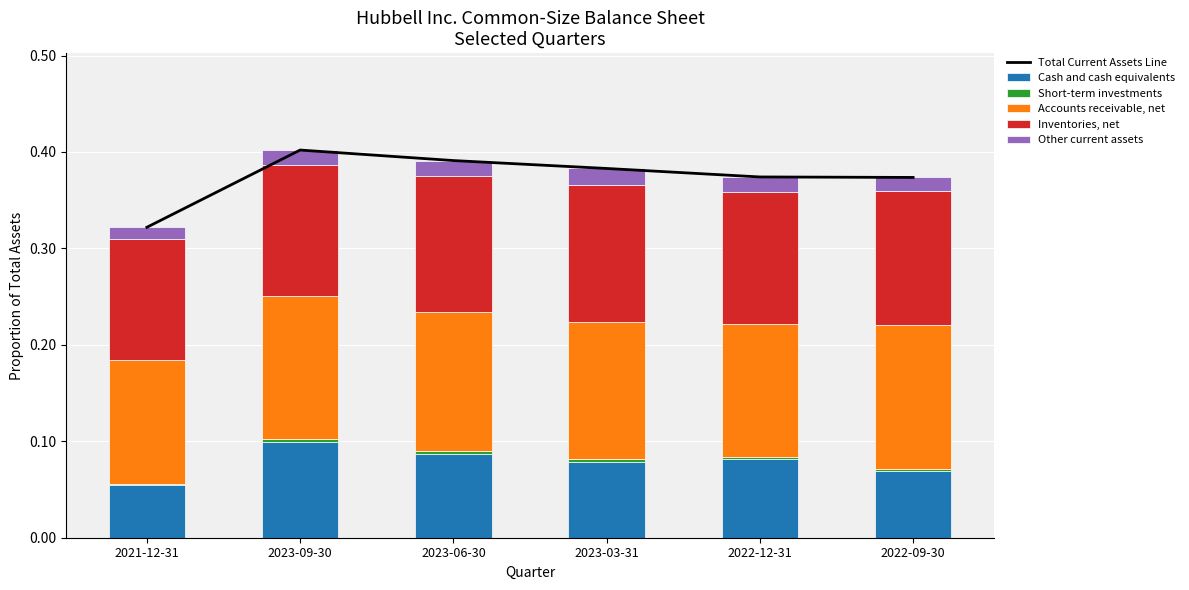

Reading right to left, what are all the values shown in this chart?

Total Current Assets Line: 2022-09-30=0.4	2022-12-31=0.4	2023-03-31=0.4	2023-06-30=0.4	2023-09-30=0.4	2021-12-31=0.3
Cash and cash equivalents: 2022-09-30=0.1	2022-12-31=0.1	2023-03-31=0.1	2023-06-30=0.1	2023-09-30=0.1	2021-12-31=0.1
Short-term investments: 2022-09-30=0.0	2022-12-31=0.0	2023-03-31=0.0	2023-06-30=0.0	2023-09-30=0.0	2021-12-31=0.0
Accounts receivable, net: 2022-09-30=0.1	2022-12-31=0.1	2023-03-31=0.1	2023-06-30=0.1	2023-09-30=0.1	2021-12-31=0.1
Inventories, net: 2022-09-30=0.1	2022-12-31=0.1	2023-03-31=0.1	2023-06-30=0.1	2023-09-30=0.1	2021-12-31=0.1
Other current assets: 2022-09-30=0.0	2022-12-31=0.0	2023-03-31=0.0	2023-06-30=0.0	2023-09-30=0.0	2021-12-31=0.0